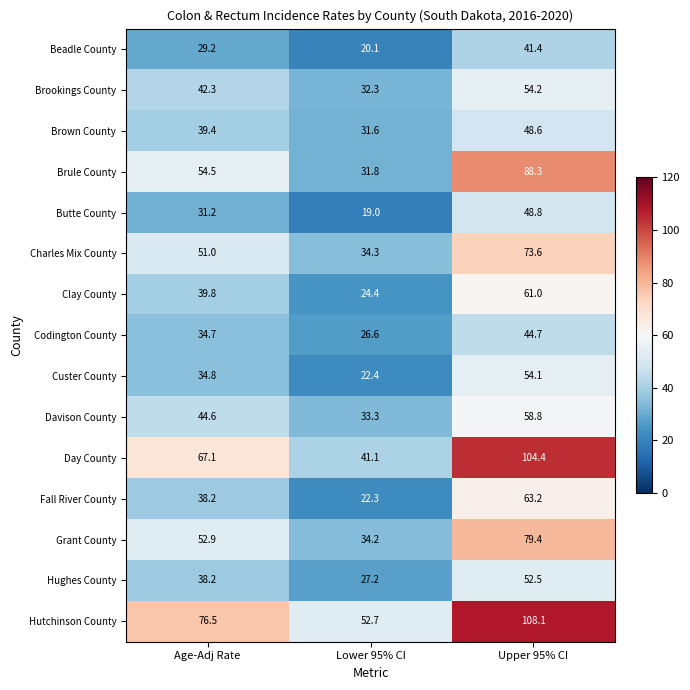

The value of Hughes County at Age-Adj Rate is 61.4. True or false?

False